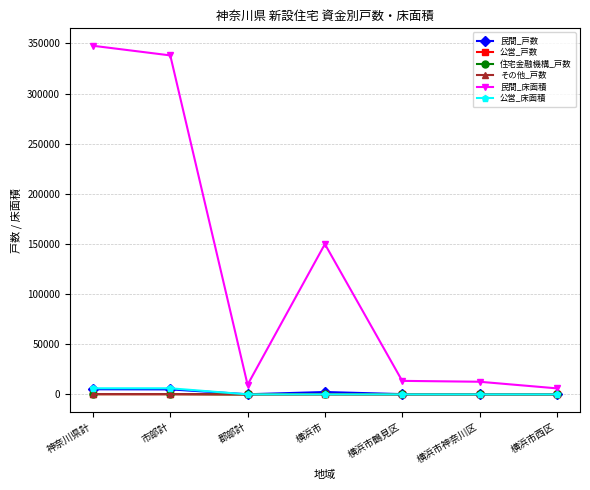

Read the その他_戸数 value at 横浜市西区, to the nearest 10.

10